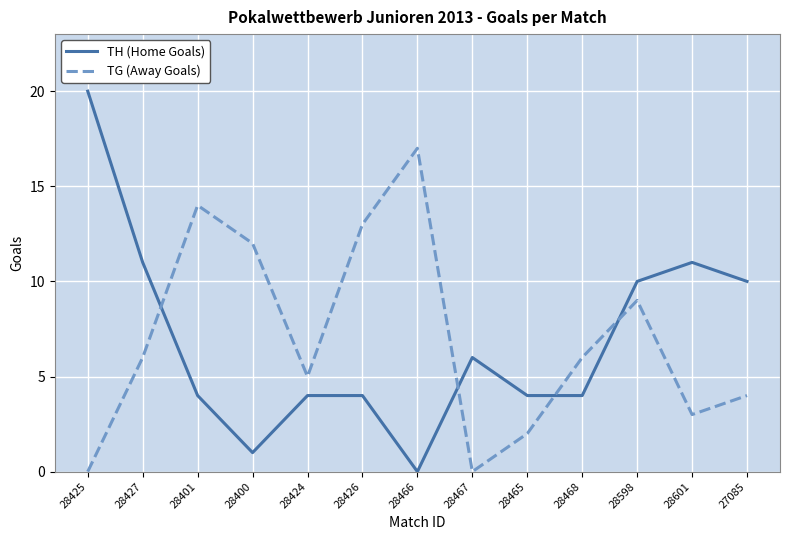

Is it true that TG (Away Goals) equals 23 at 28466?

False